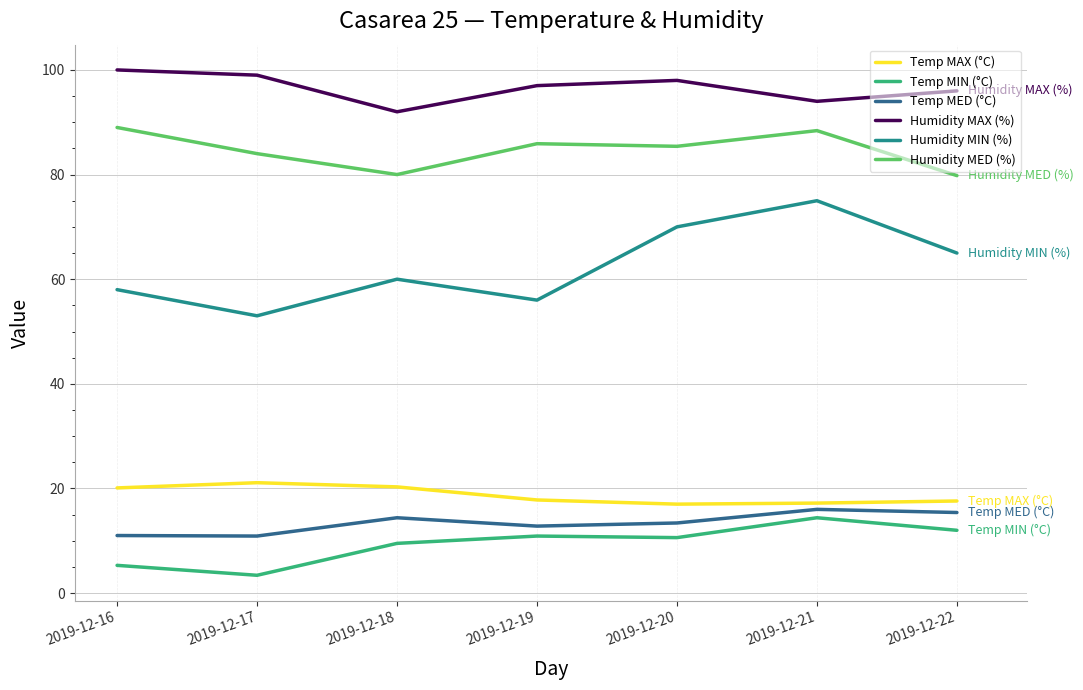

How many distinct data groups are displayed?

6